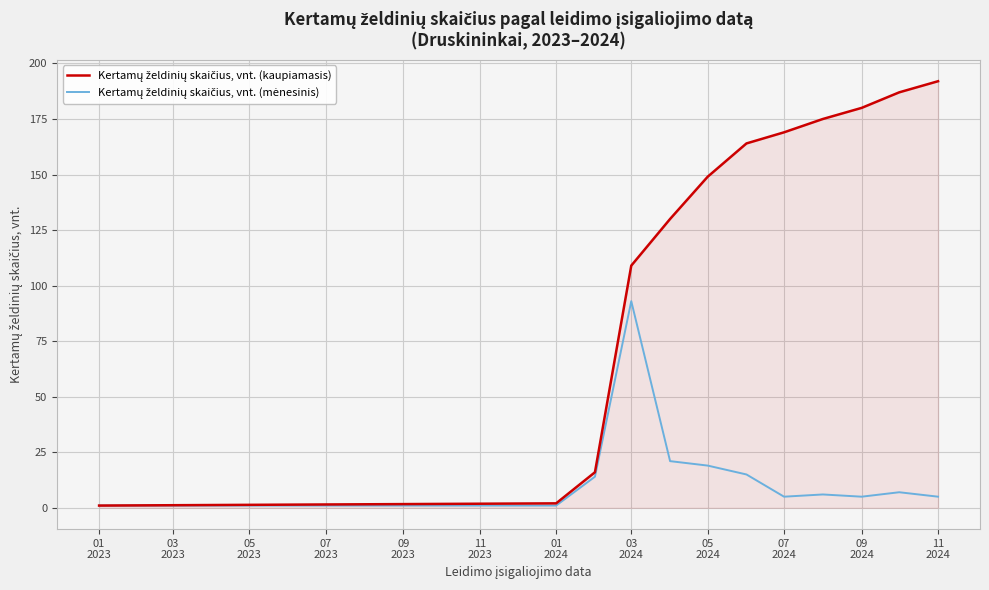

What is the greatest value displayed?

192